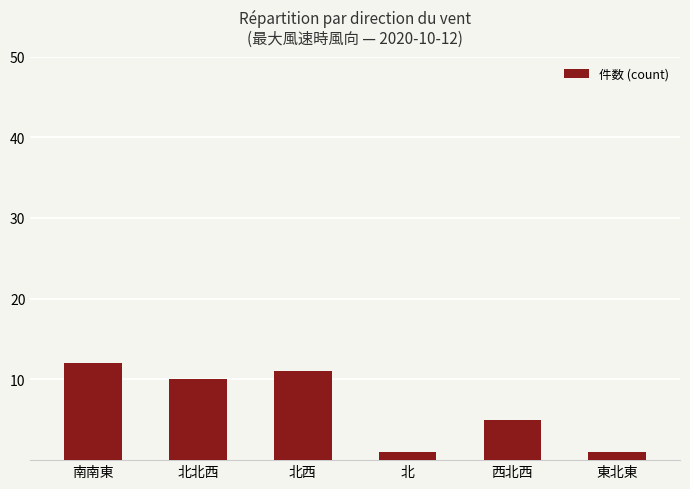

Reading right to left, transcribe all the data shown in this chart.

東北東=1	西北西=5	北=1	北西=11	北北西=10	南南東=12